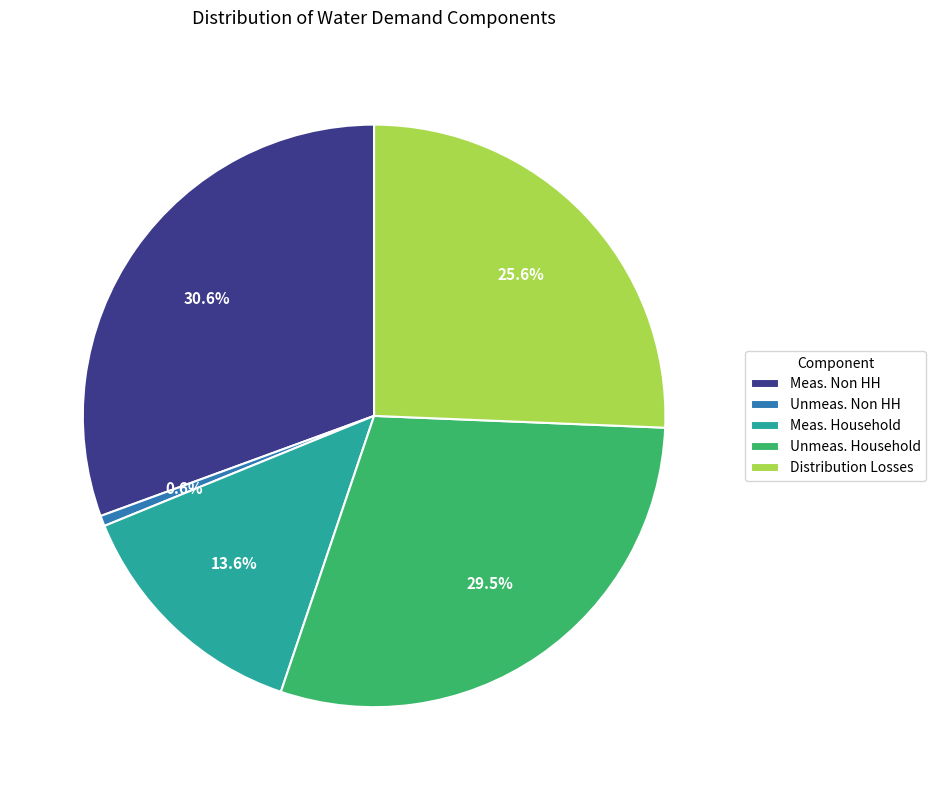

Do Meas. Non HH and Meas. Household together represent more than half of the pie?

No